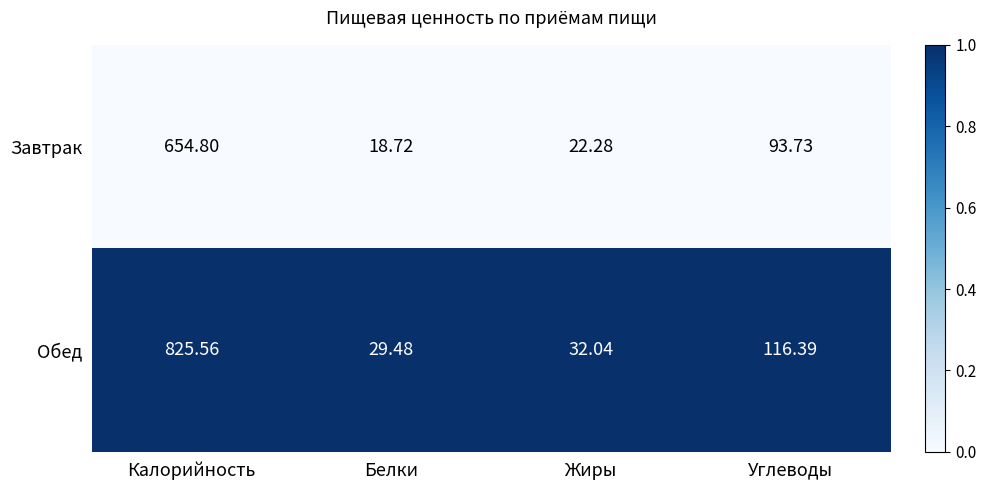

At which label is Завтрак closest to 336?

Углеводы